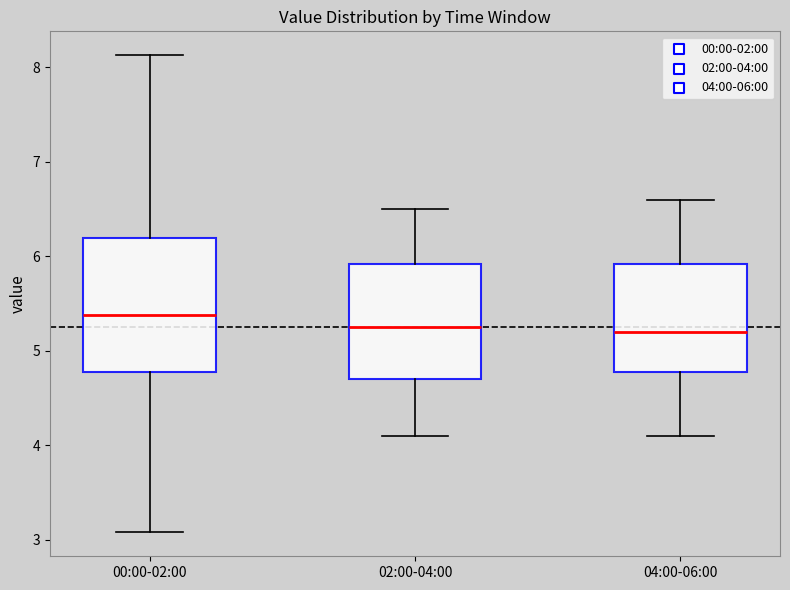

Reading left to right, transcribe this box plot: for each box, give where its median line is, the range the box spans, and where its two whiskers end, as read against the y-axis. The values are not printed on the chart, so give them approximately, as read against the axis.

00:00-02:00: median 5.4, box 4.8 to 6.2, whiskers 3.1 to 8.1
02:00-04:00: median 5.3, box 4.7 to 5.9, whiskers 4.1 to 6.5
04:00-06:00: median 5.2, box 4.8 to 5.9, whiskers 4.1 to 6.6